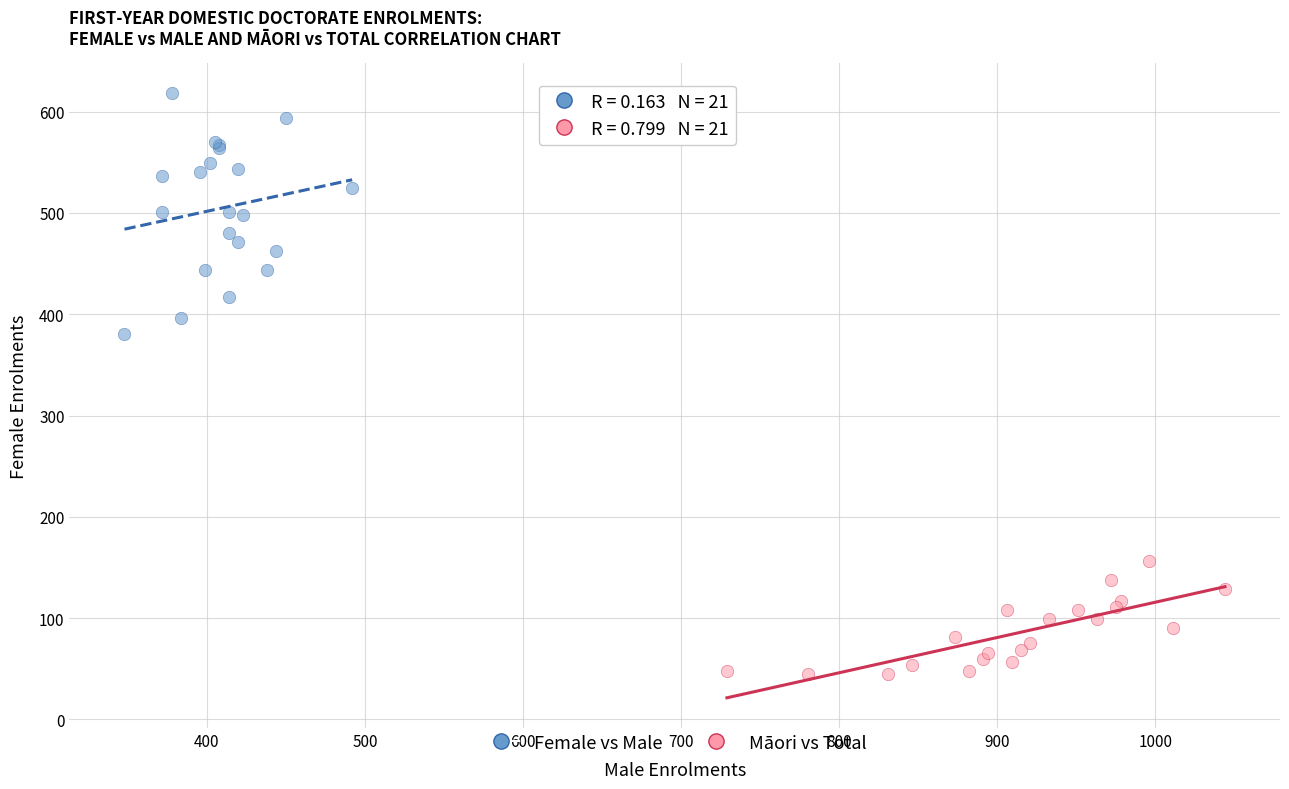

Which series reaches the maximum Y coordinate?

Female vs Male